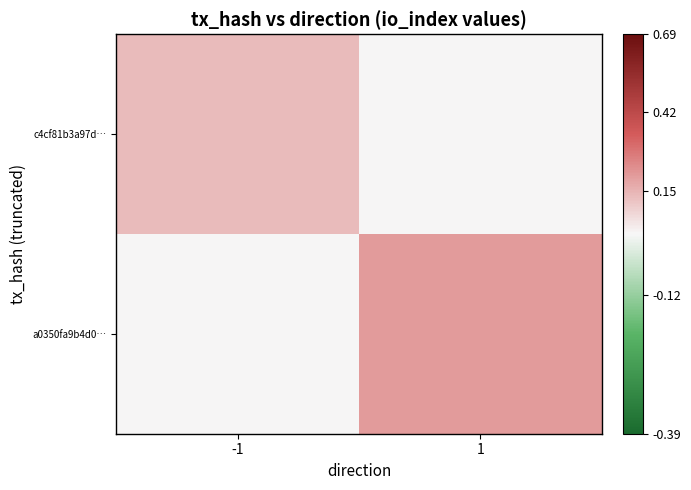

Reading left to right, list all the values displayed in this chart.

c4cf81b3a97d…: -1=13	1=0
a0350fa9b4d0…: -1=0	1=20